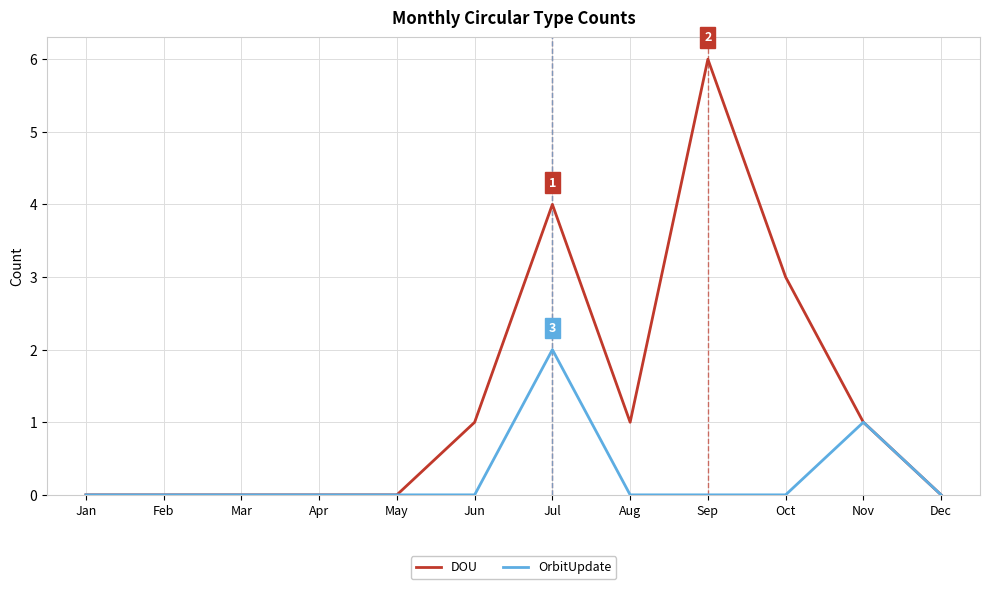

What is the difference between the second highest and minimum values in the DOU series?

4